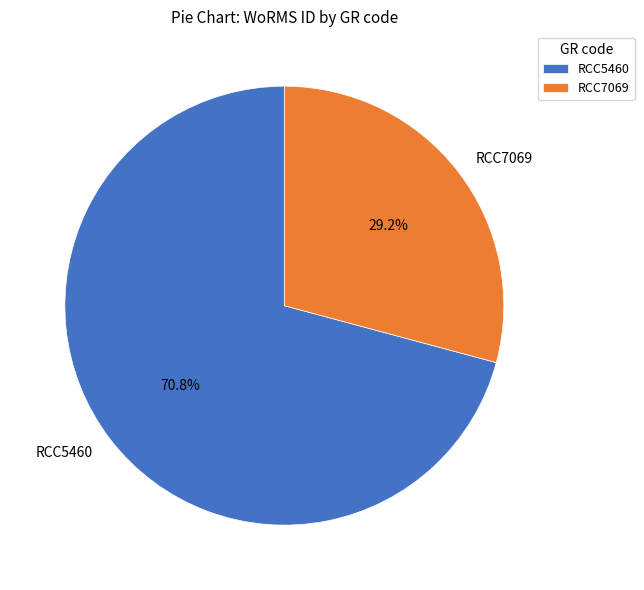

Is there a majority slice in this chart?

Yes